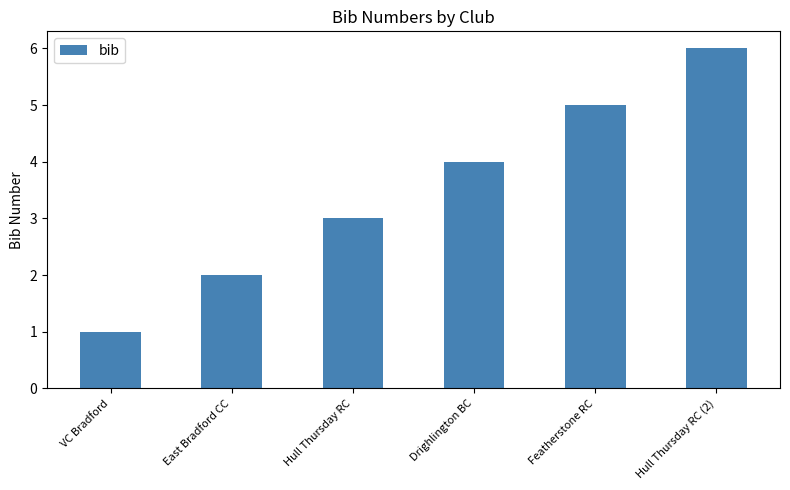

Count the number of categories in the chart.

6